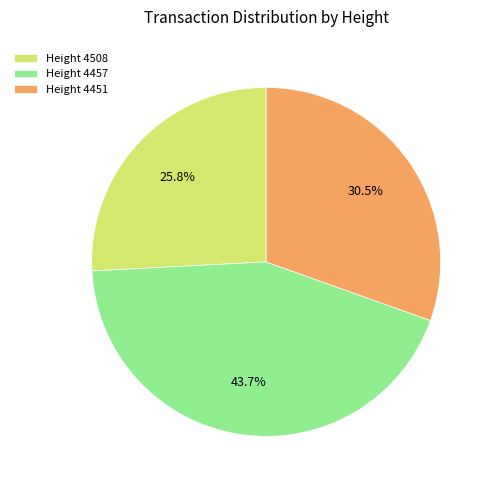

Approximately how many times larger is the value at Height 4457 compared to Height 4451?

1.4